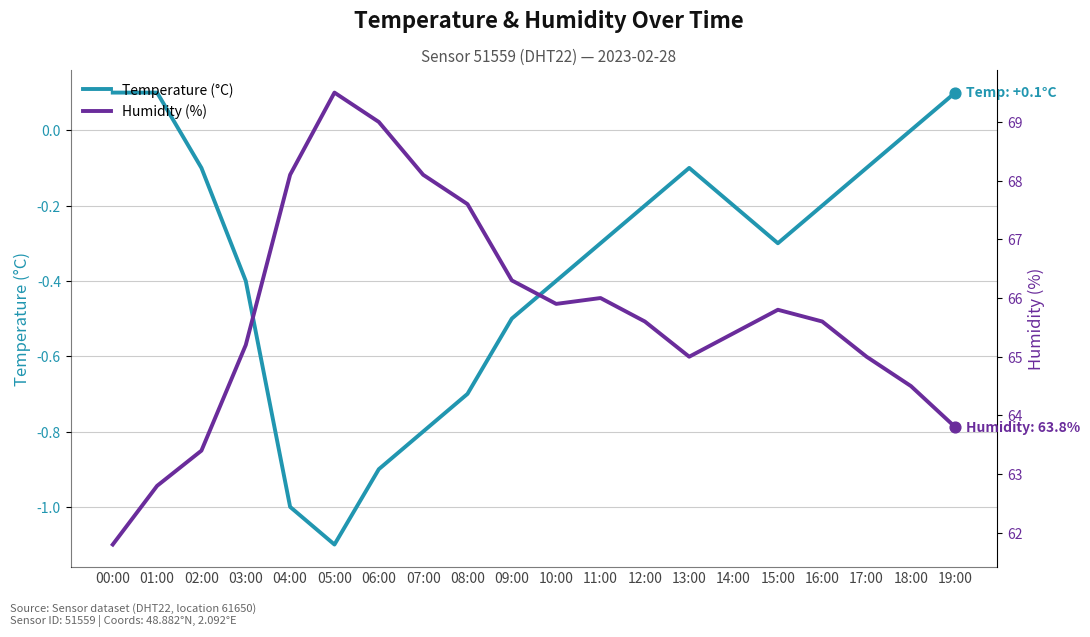

What are all the series names shown in the legend?

Temperature (°C), Humidity (%)